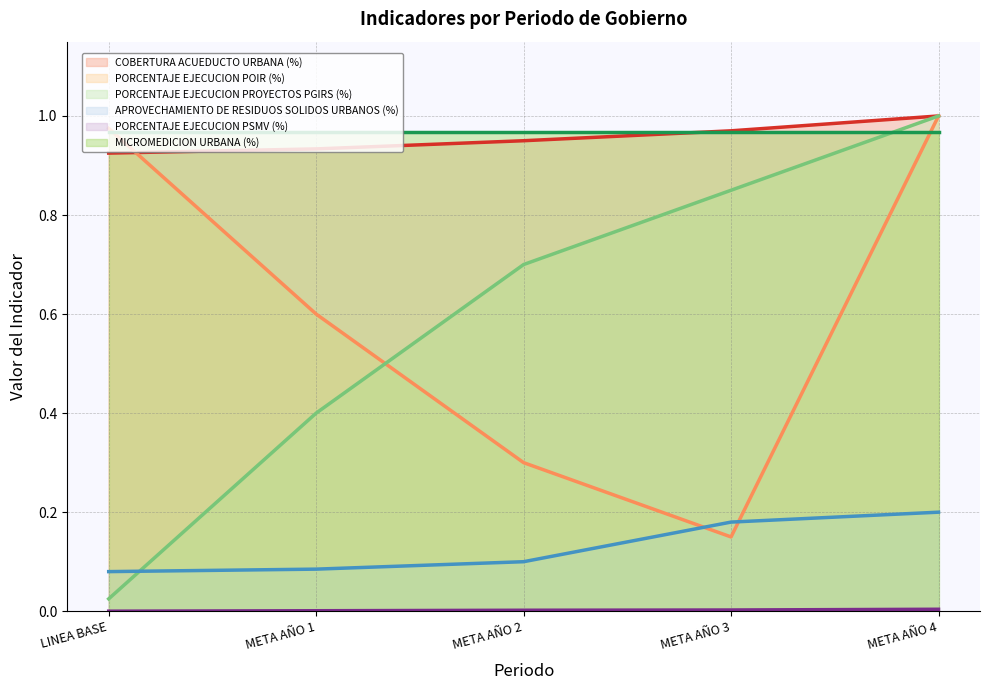

What is the highest value of the APROVECHAMIENTO DE RESIDUOS SOLIDOS URBANOS (%) series?

0.2